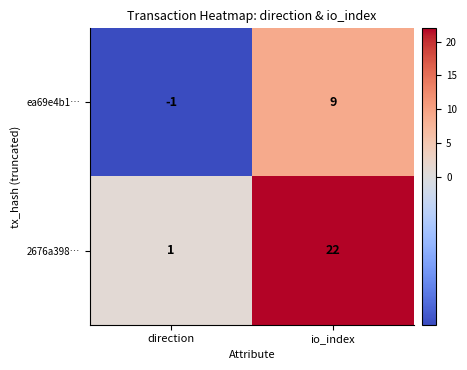

Rank the series by their maximum value, from highest to lowest.

2676a398…, ea69e4b1…